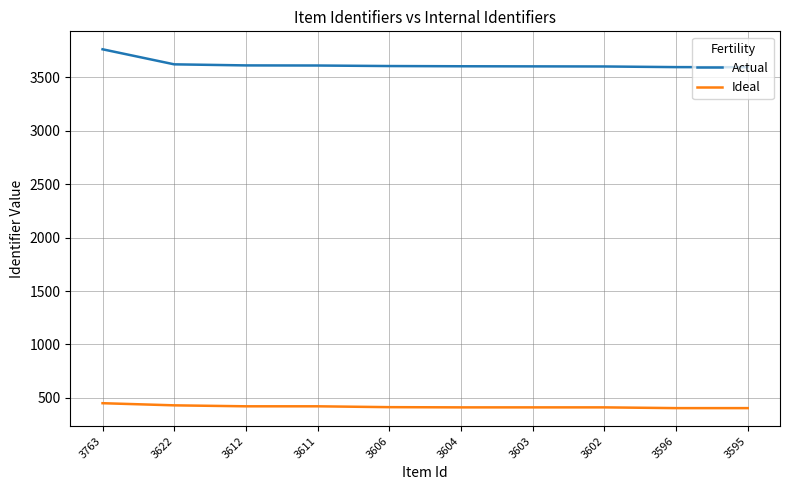

Is this an area chart (filled region under the line)?

No